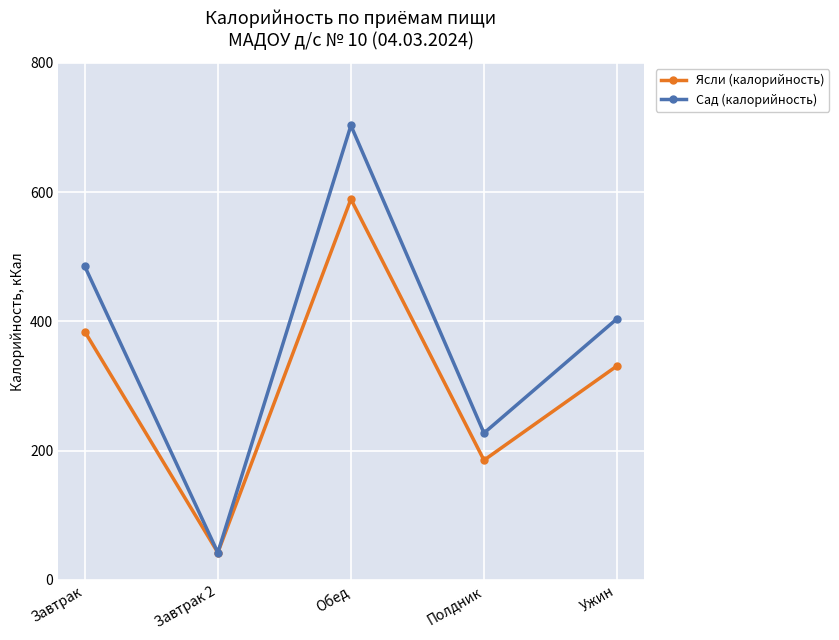

Rank the categories by Ясли (калорийность) value from lowest to highest.

Завтрак 2, Полдник, Ужин, Завтрак, Обед